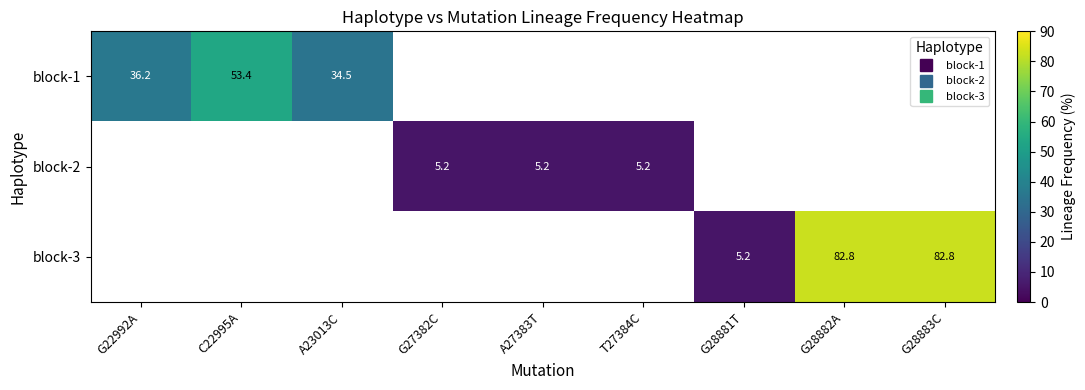

At how many categories does at least one series exceed 77?

2